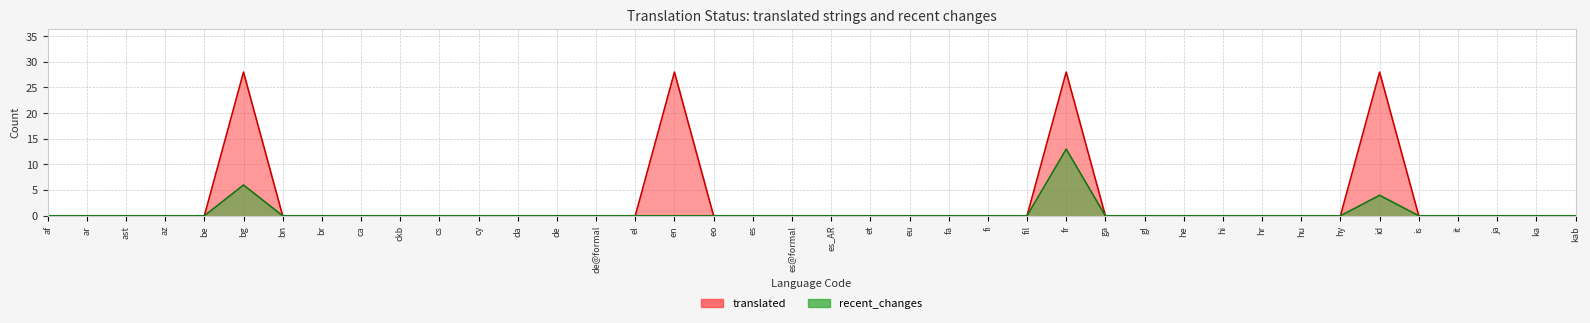

Count the number of categories in the chart.

40